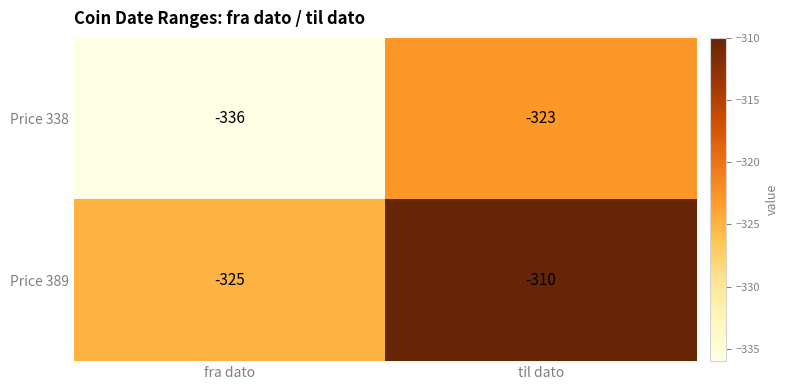

What is the greatest value displayed?

-310